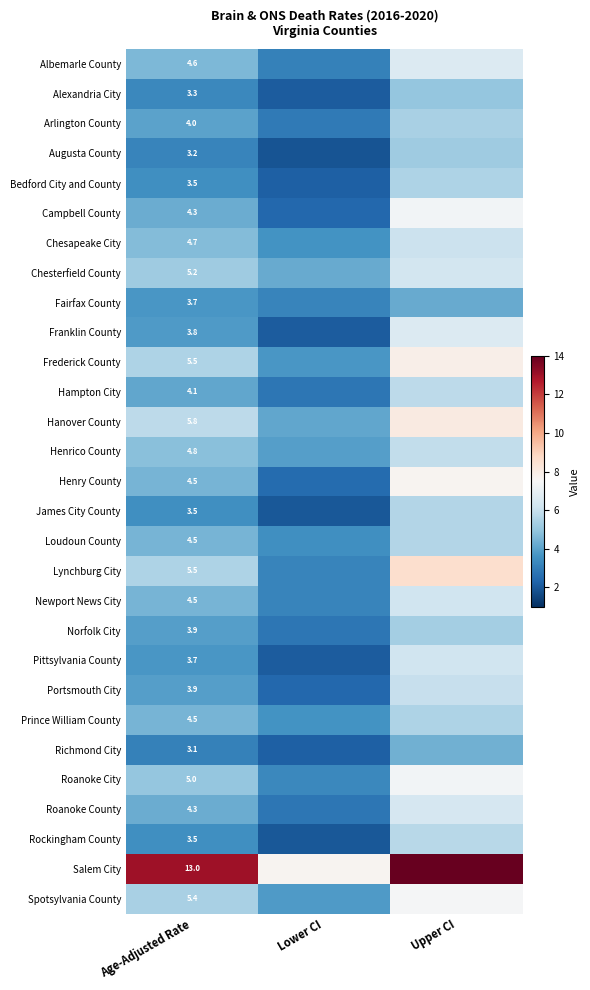

List the labels in order of Campbell County value, smallest first.

Lower CI, Age-Adjusted Rate, Upper CI